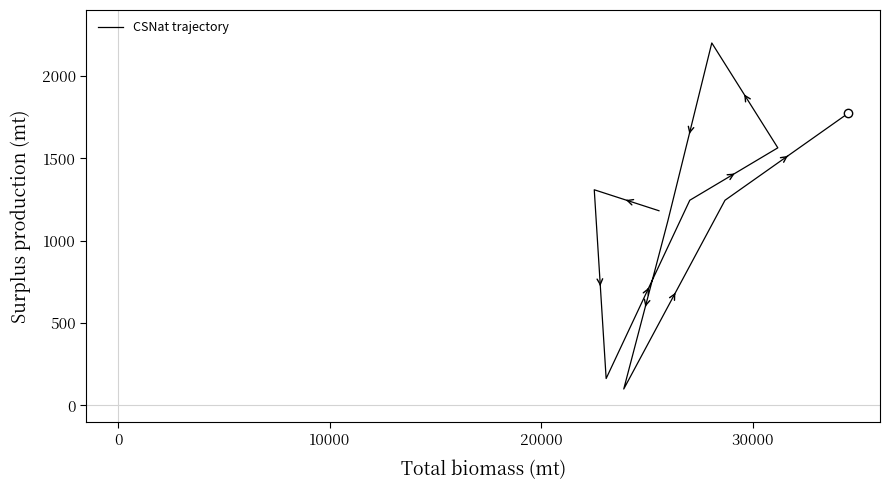

How many values exceed 1245?

6